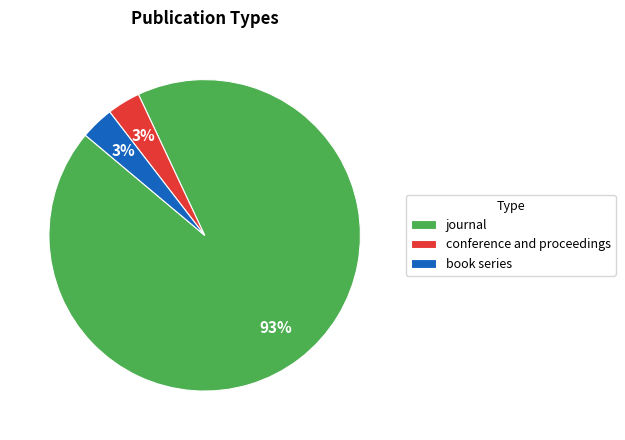

Which category accounts for the majority?

journal